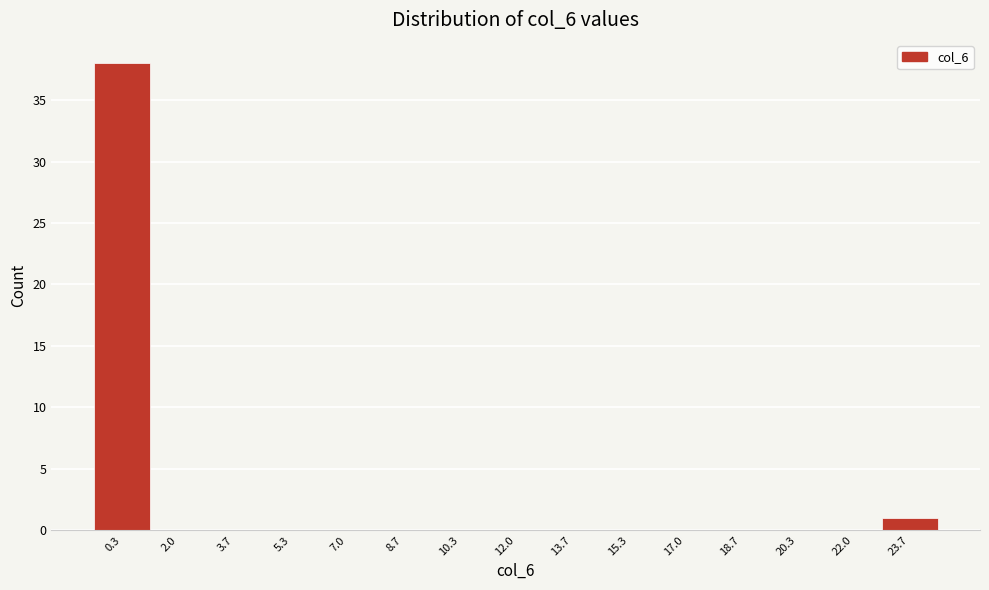

Reading left to right, transcribe this chart: for each bar, give the range it covers on the x-axis and its height. Neither the bar edges nor the heights are printed on the chart, so give them approximately, as read against the axes.

-0.4 to 1.2: 38
1.2 to 2.8: 0
2.8 to 4.6: 0
4.6 to 6.2: 0
6.2 to 7.8: 0
7.8 to 9.6: 0
9.6 to 11.2: 0
11.2 to 12.8: 0
12.8 to 14.6: 0
14.6 to 16.2: 0
16.2 to 17.8: 0
17.8 to 19.6: 0
19.6 to 21.2: 0
21.2 to 22.8: 0
22.8 to 24.6: 1